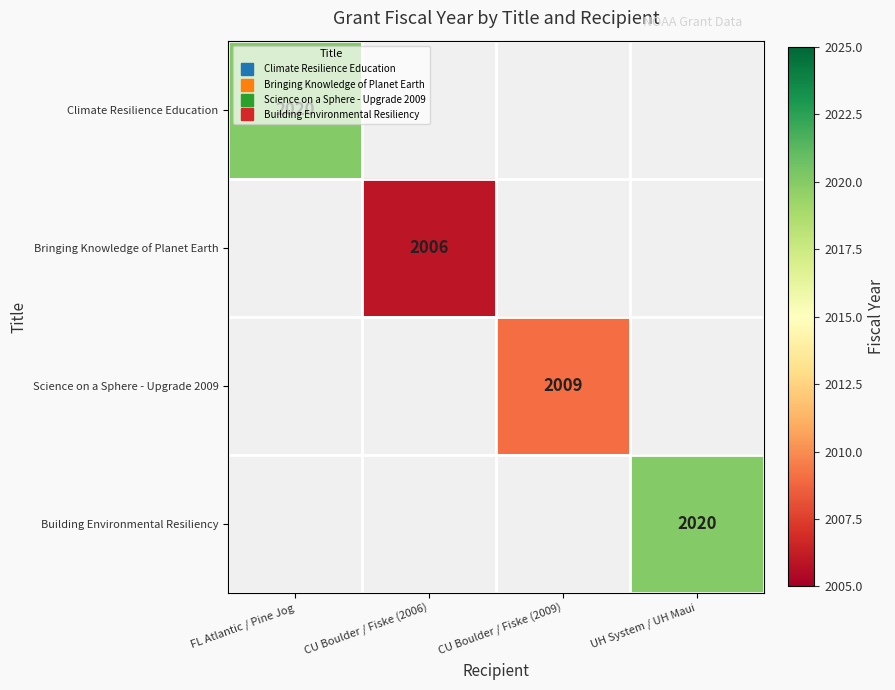

What is the approximate value of Science on a Sphere - Upgrade 2009 at CU Boulder / Fiske (2009)?

2009.0